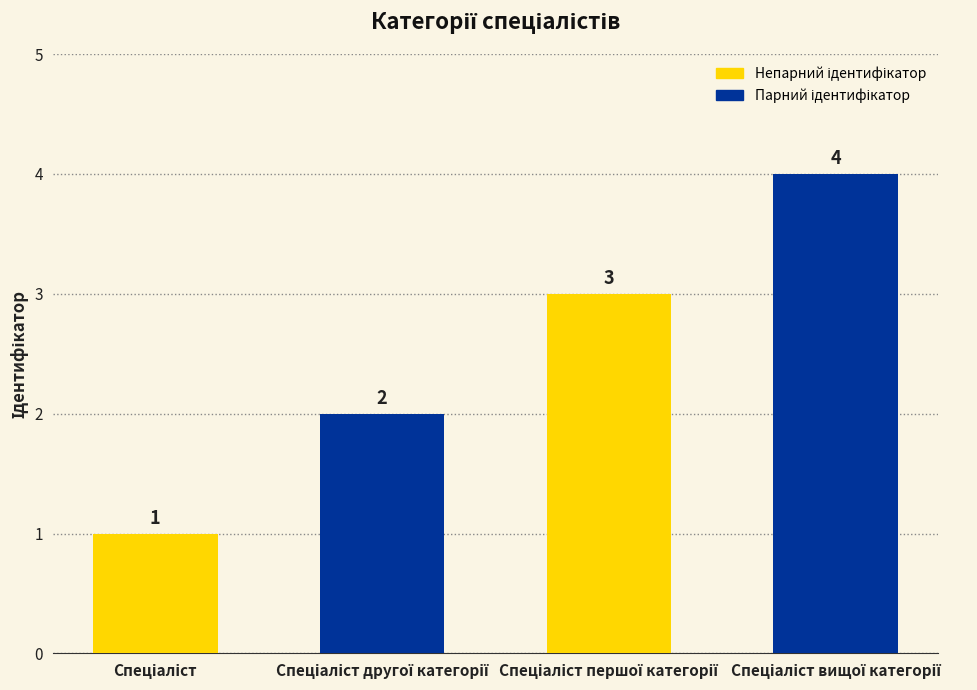

What is the difference between the maximum and minimum values?

3